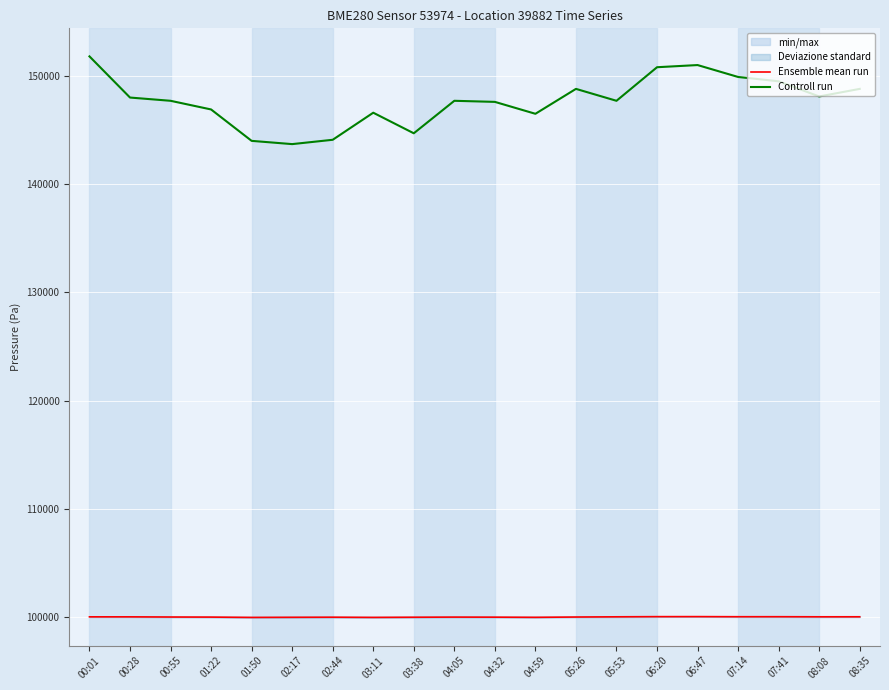

True or false: Controll run has a value of 39224.9 at 07:14.

False